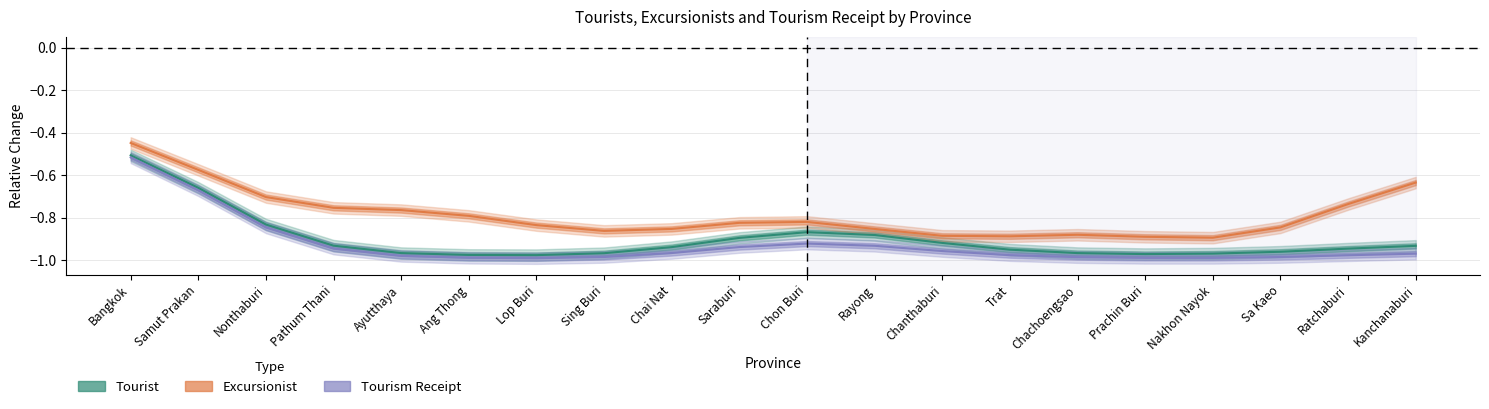

Rank the categories by Tourist value from lowest to highest.

Lop Buri, Ang Thong, Prachin Buri, Nakhon Nayok, Sing Buri, Chachoengsao, Ayutthaya, Sa Kaeo, Trat, Ratchaburi, Chai Nat, Kanchanaburi, Pathum Thani, Chanthaburi, Saraburi, Rayong, Chon Buri, Nonthaburi, Samut Prakan, Bangkok